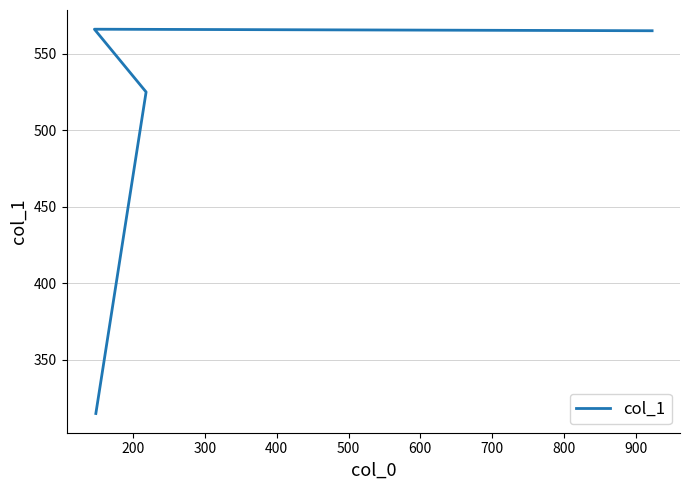

Is it true that the value at 200 is 250?

False